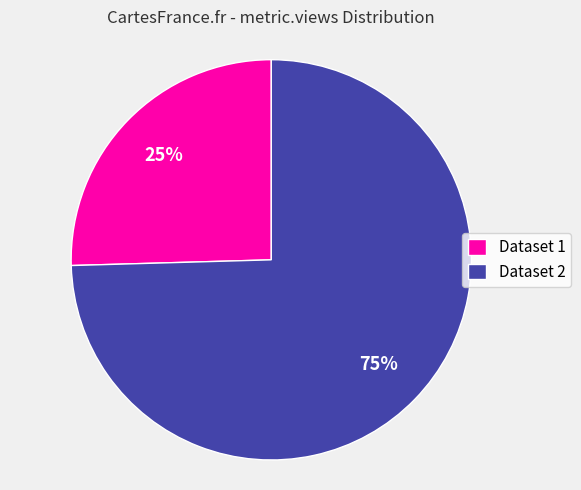

Rank the categories by value from lowest to highest.

Dataset 1, Dataset 2